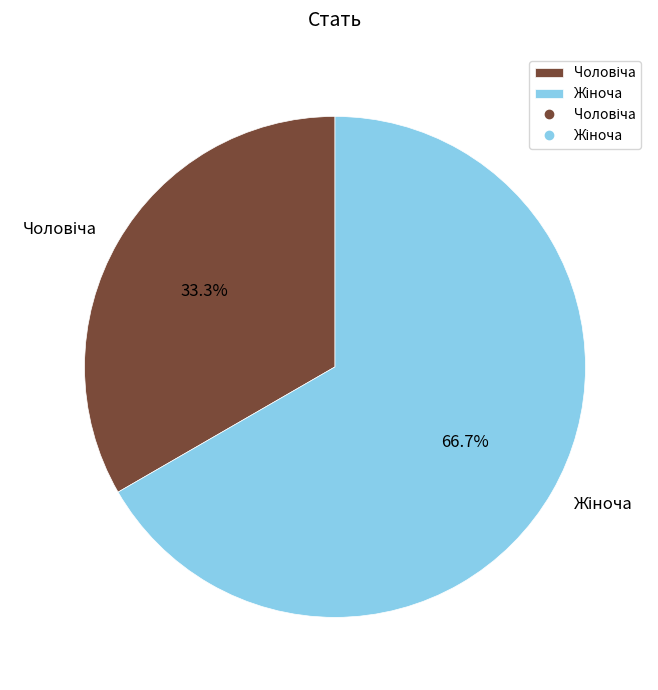

How many segments does this pie chart have?

2